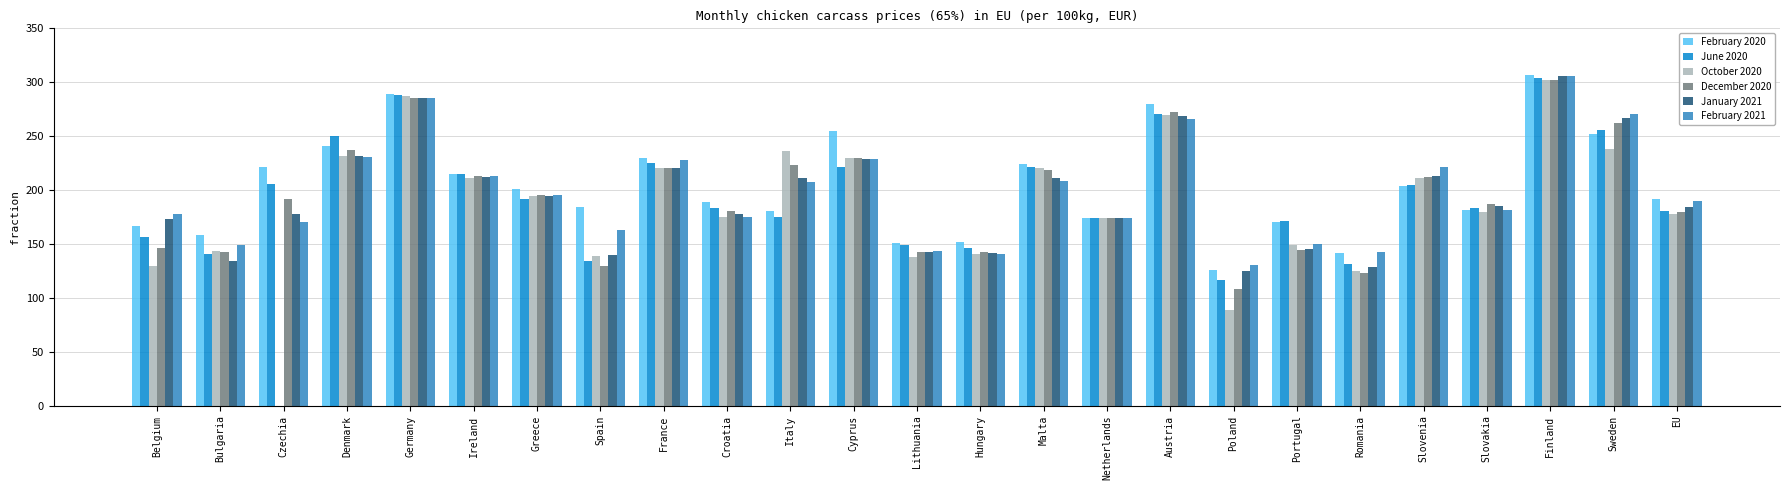

Is it true that January 2021 equals 98.9 at Czechia?

False